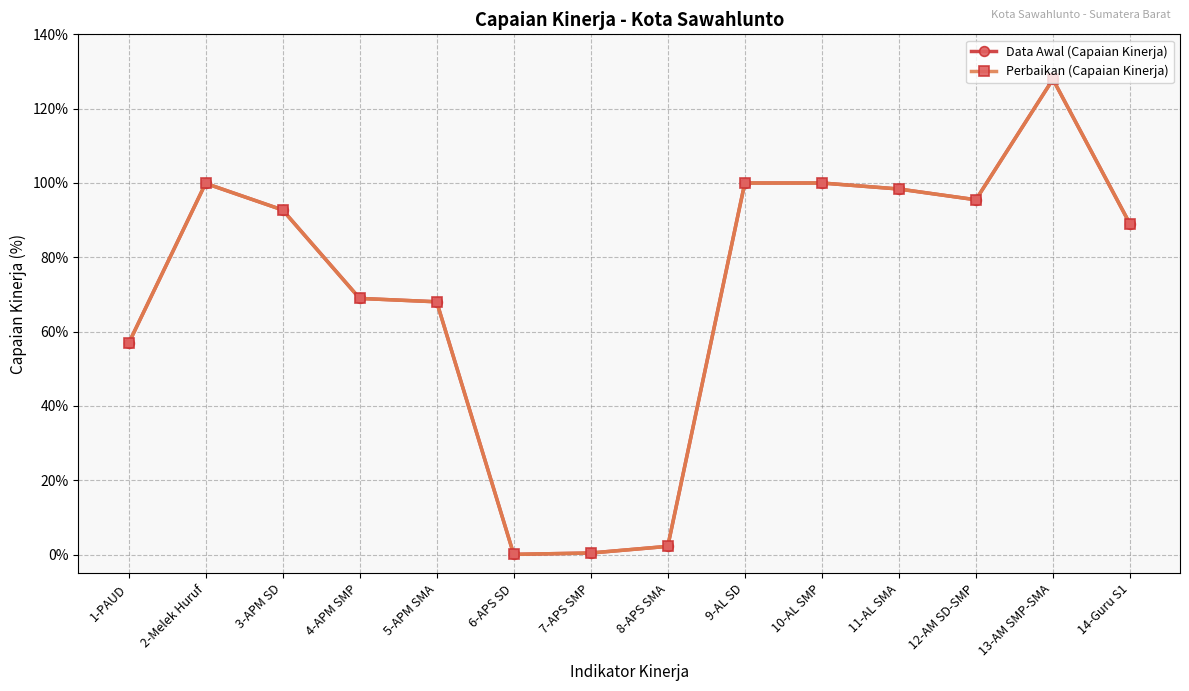

True or false: Data Awal (Capaian Kinerja) and Perbaikan (Capaian Kinerja) cross at least once.

False